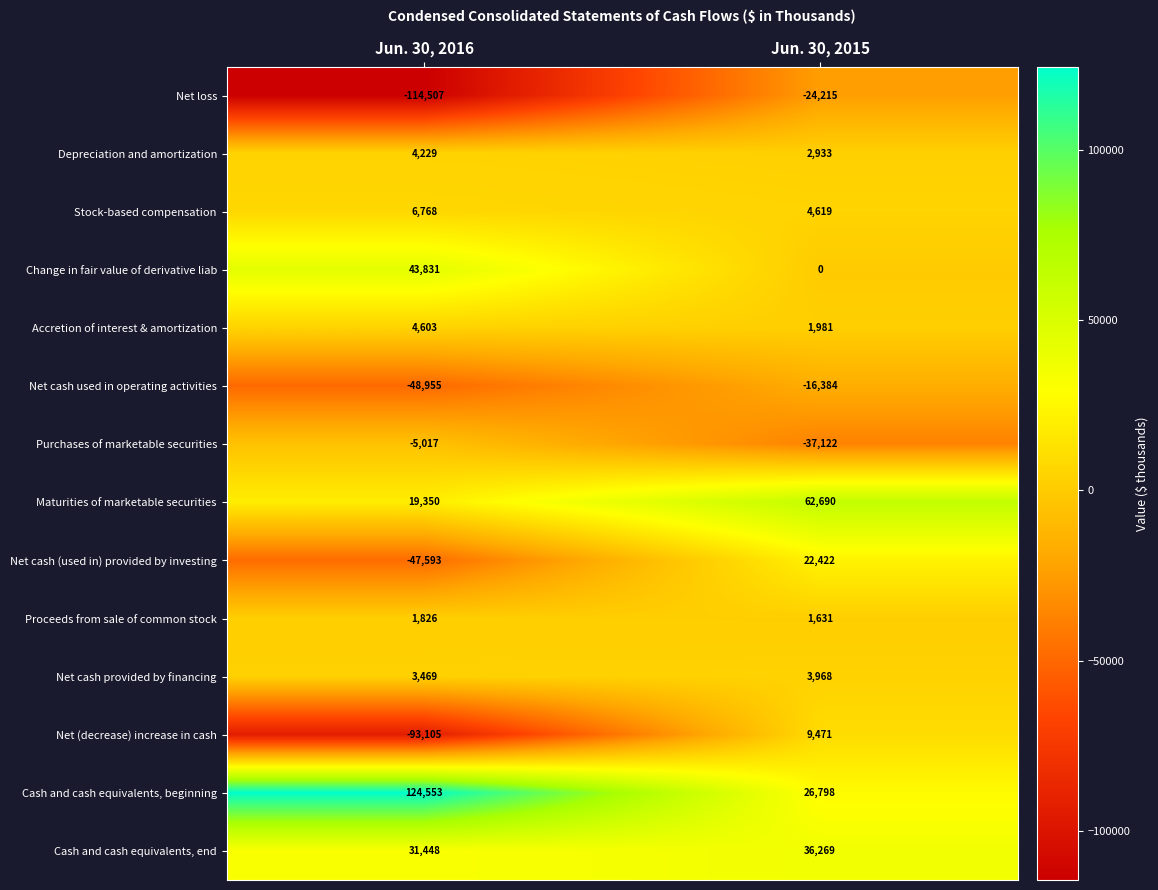

How many categories are shown in the chart?

2